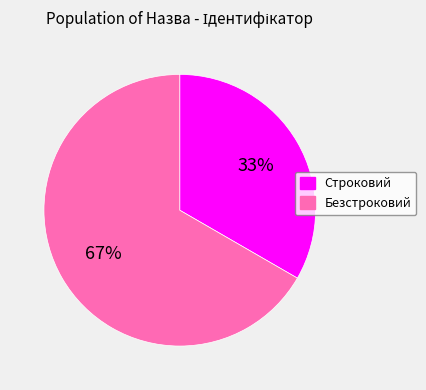

Which slice represents more than half of the pie?

Безстроковий